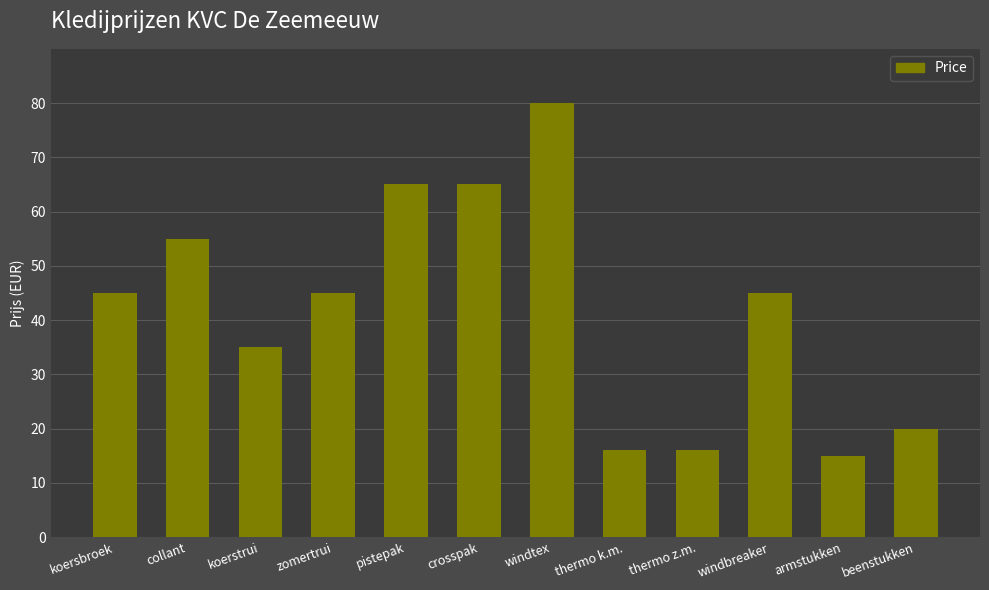

What is the difference between the maximum and minimum values?

65